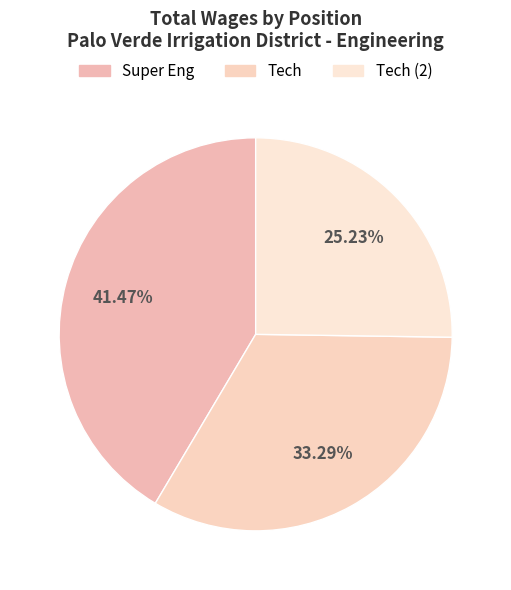

To the nearest percent, what is the difference between the largest and smallest slice percentages?

16%